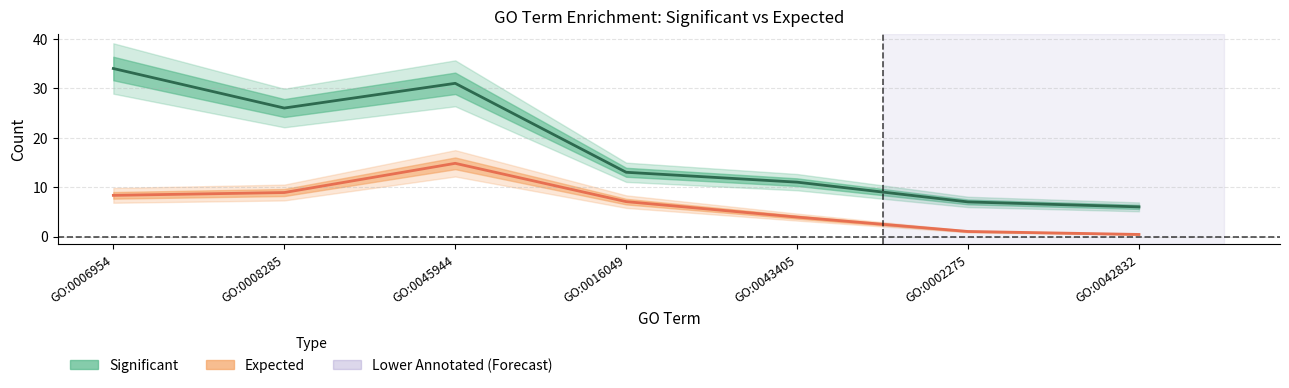

Is this an area chart (filled region under the line)?

No